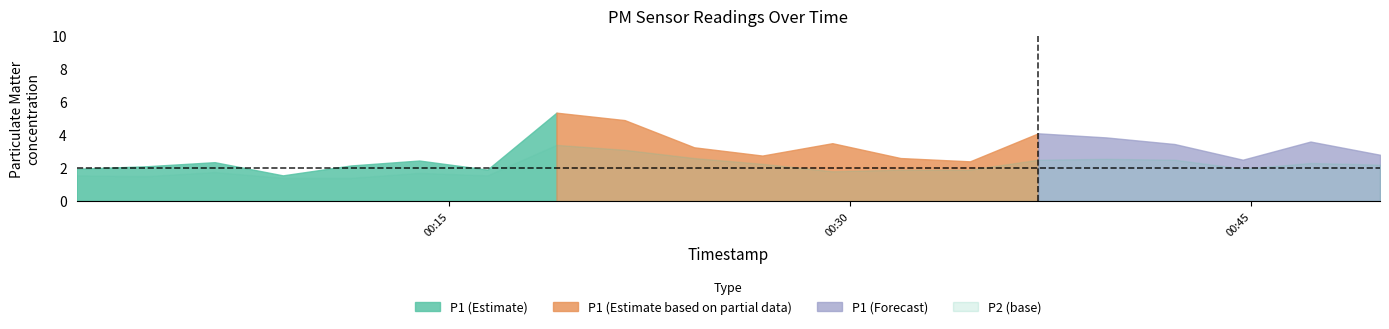

The P1 series shows 3.2 at 2024-02-26T00:24:10. True or false?

True